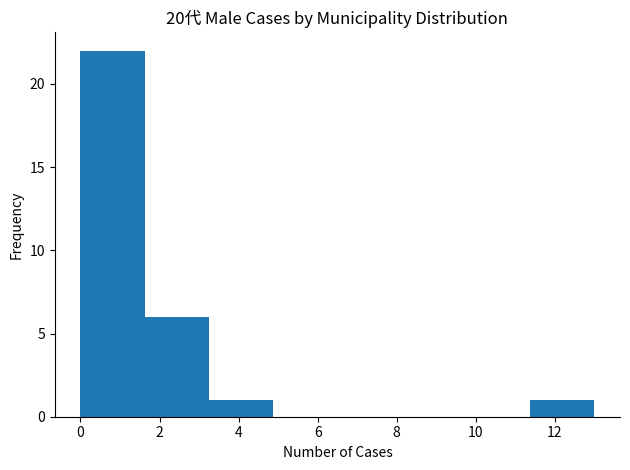

Reading left to right, list every bar in this chart as the range it spans on the x-axis followed by its height. Neither the bar edges nor the heights are printed on the chart, so give them approximately, as read against the axes.

0.0 to 1.6: 22
1.6 to 3.2: 6
3.2 to 4.8: 1
4.8 to 6.6: 0
6.6 to 8.2: 0
8.2 to 9.8: 0
9.8 to 11.4: 0
11.4 to 13.0: 1